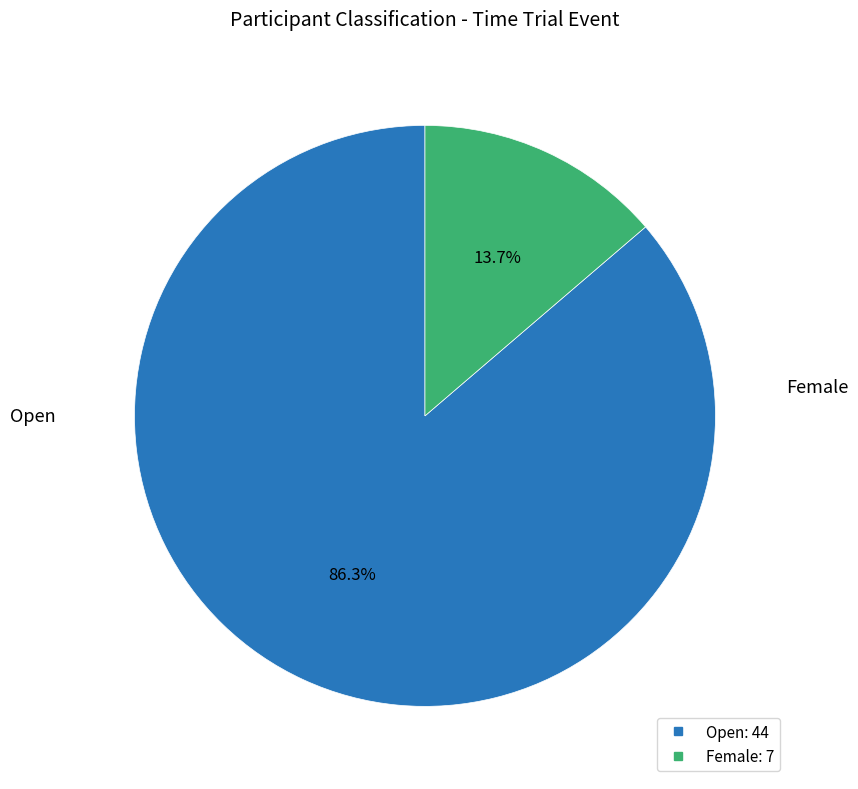

True or false: Female accounts for 14% of the total.

True